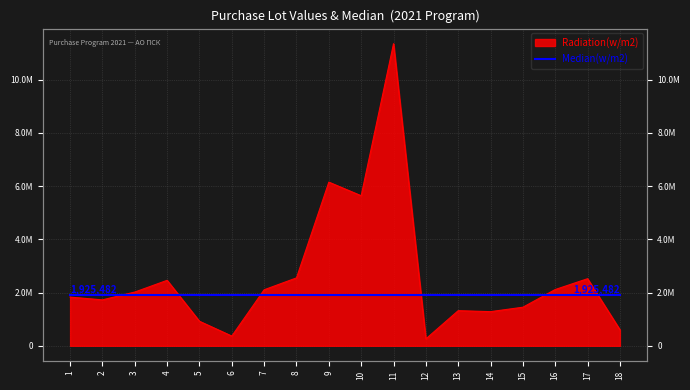

How many points are lower than both their immediate neighbors (excluding endpoints)?

5